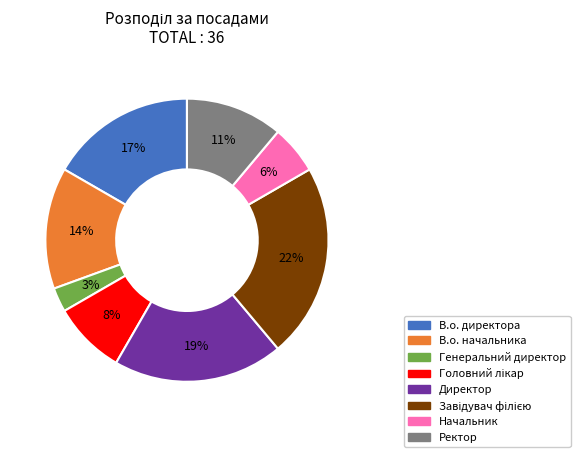

To the nearest percent, what percentage of the pie is В.о. начальника?

14%